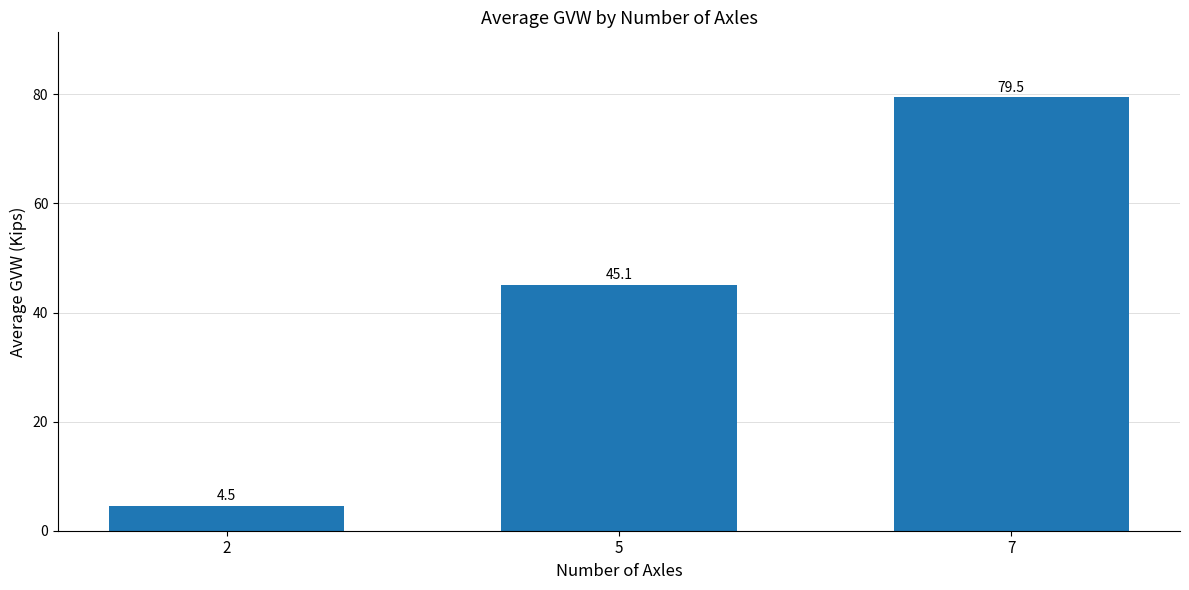

How many bars are there in total?

3